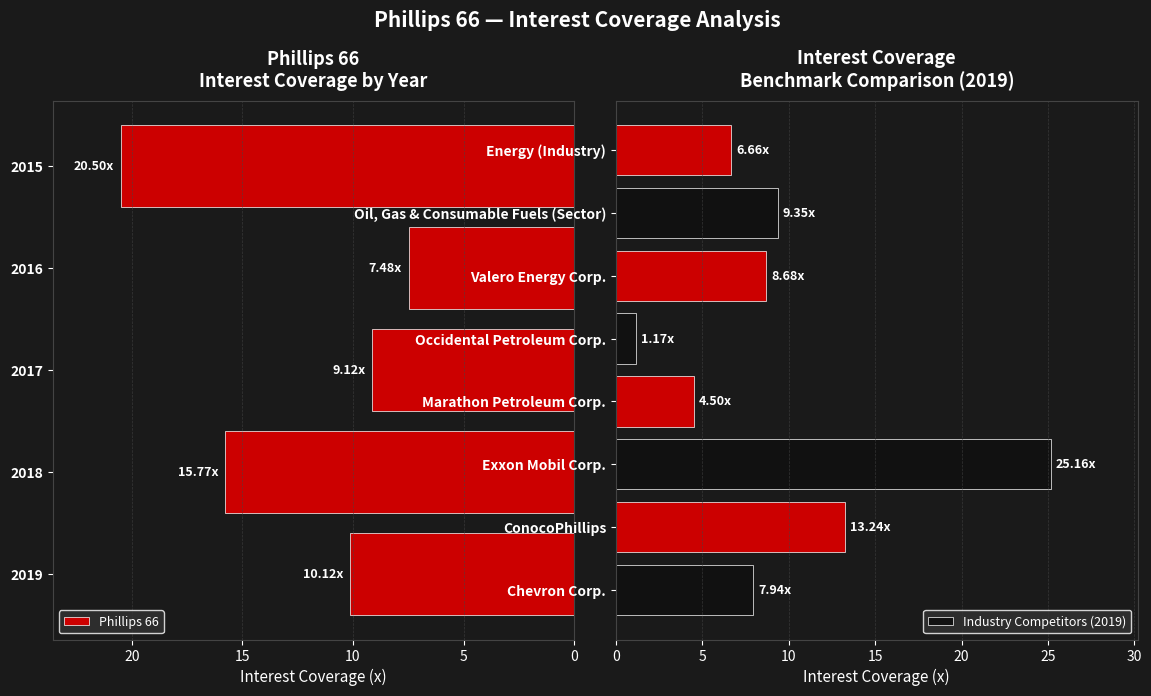

Is the value of Valero Energy Corp. at 2018 greater than the value of Interest Coverage (Phillips 66) at 2017?

No